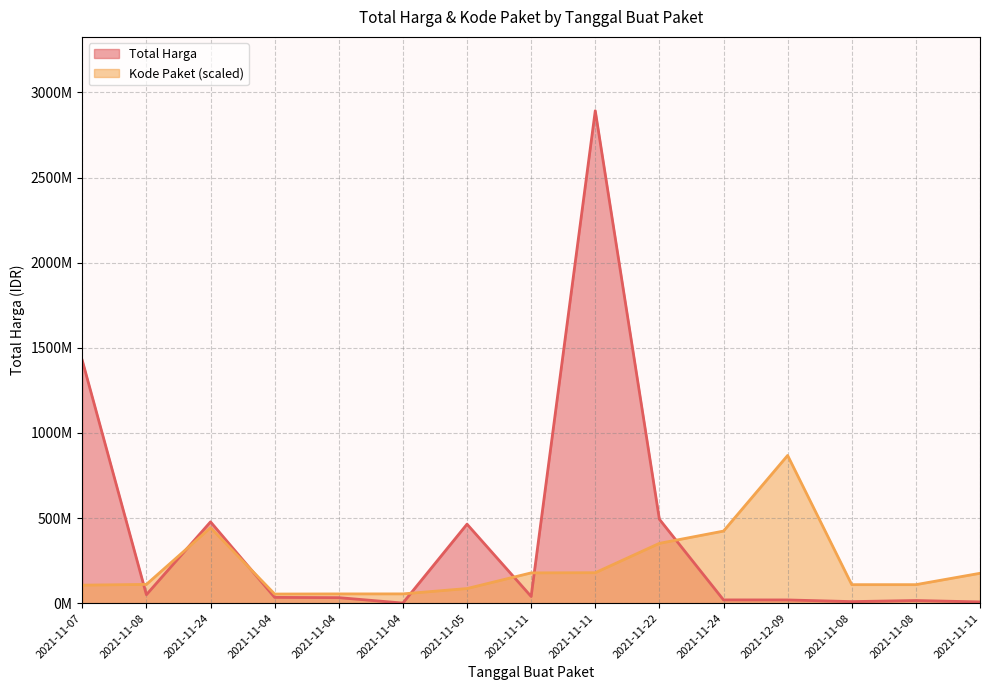

What is the sum of the Total Harga values at 2021-11-04 and 2021-11-08?

16091835.0